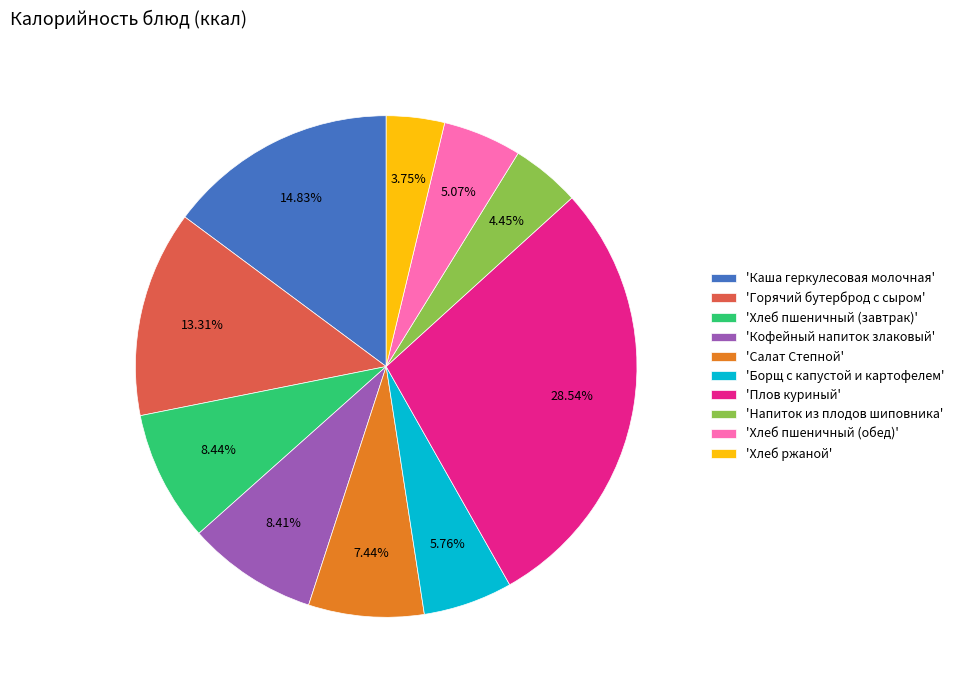

What is the ratio of the value at 'Хлеб пшеничный (завтрак)' to the value at 'Салат Степной'?

1.1